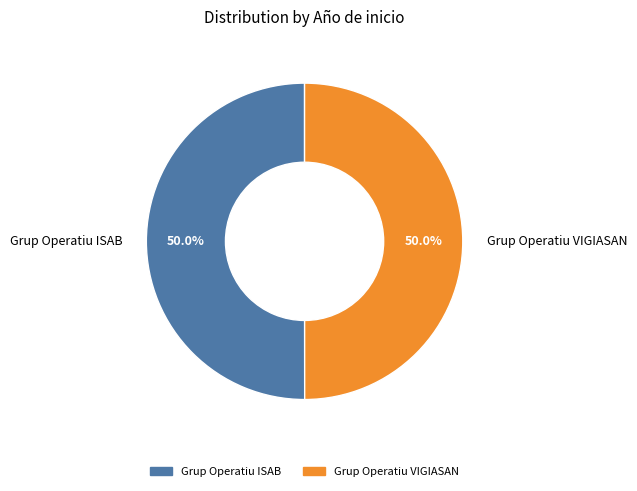

To the nearest percent, what percentage of the pie is Grup Operatiu VIGIASAN?

50%